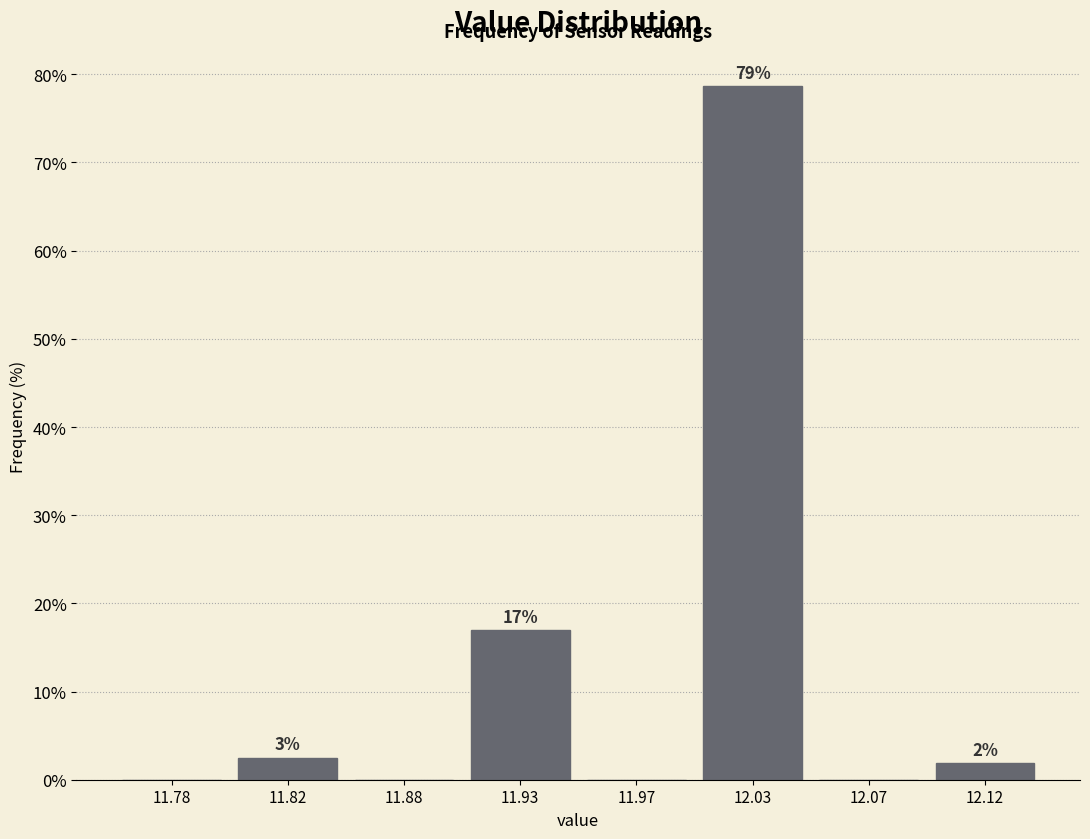

Where does the data first go above 1?

11.82